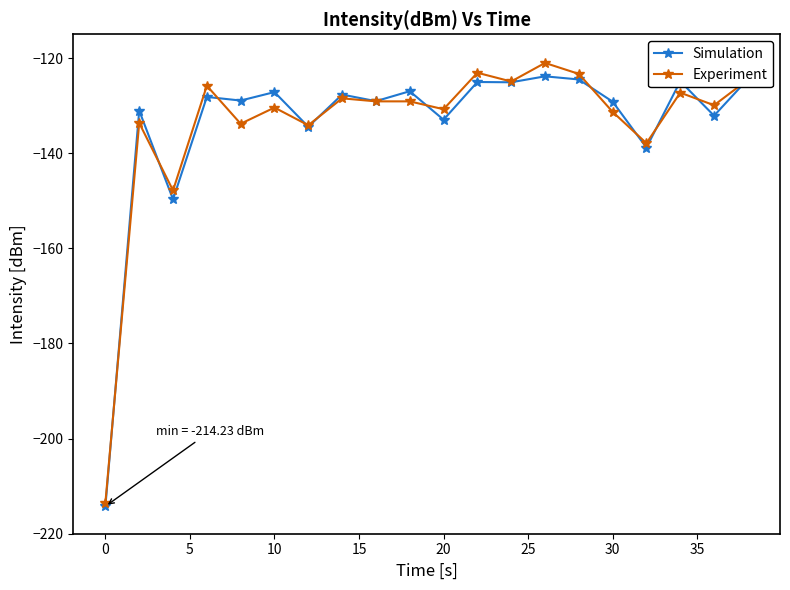

What is the minimum value shown in the chart?

-214.2